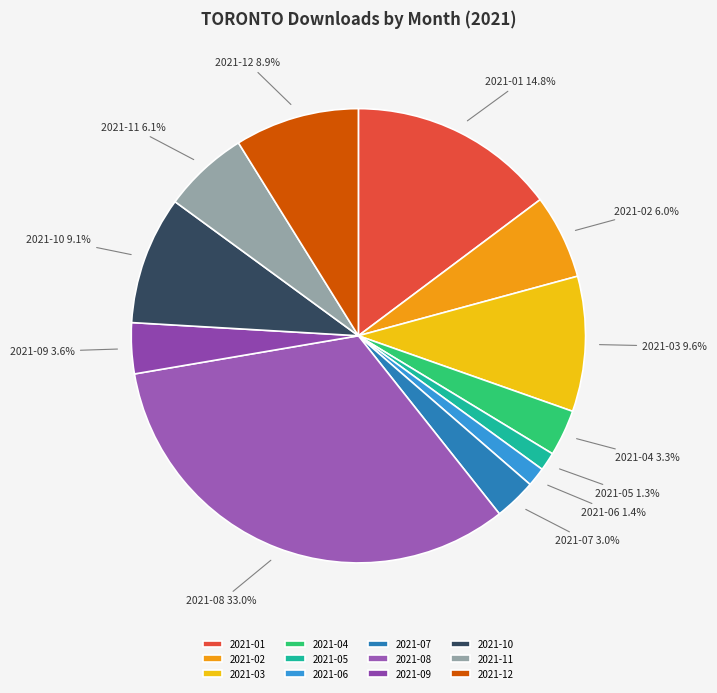

Does any single category account for the majority?

No